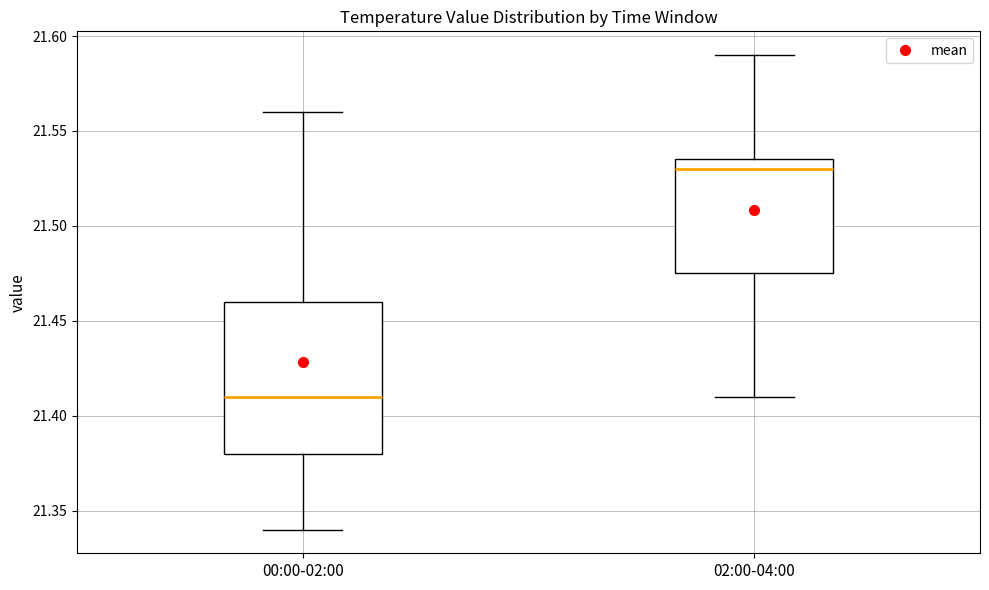

Where does the upper whisker of the box for 00:00-02:00 end on the y-axis? The values are not printed on the chart, so give them approximately, as read against the axis.

21.560